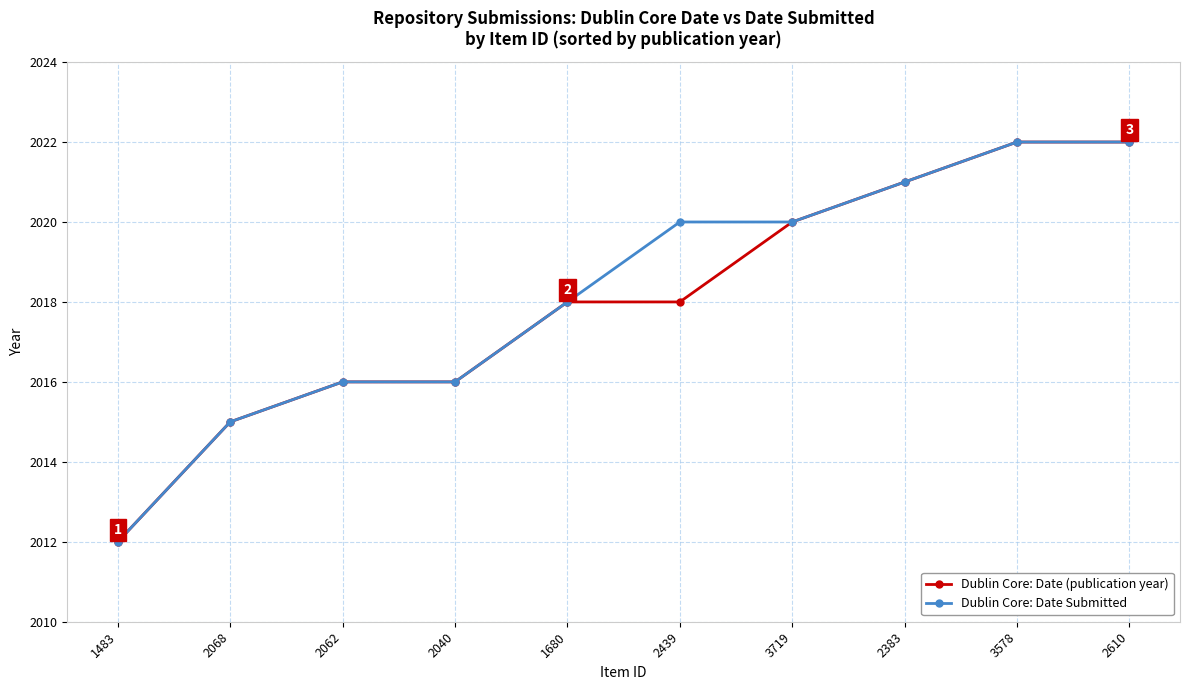

Reading right to left, list all the values displayed in this chart.

Dublin Core: Date (publication year): 2022	2022	2021	2020	2018	2018	2016	2016	2015	2012
Dublin Core: Date Submitted: 2022	2022	2021	2020	2020	2018	2016	2016	2015	2012